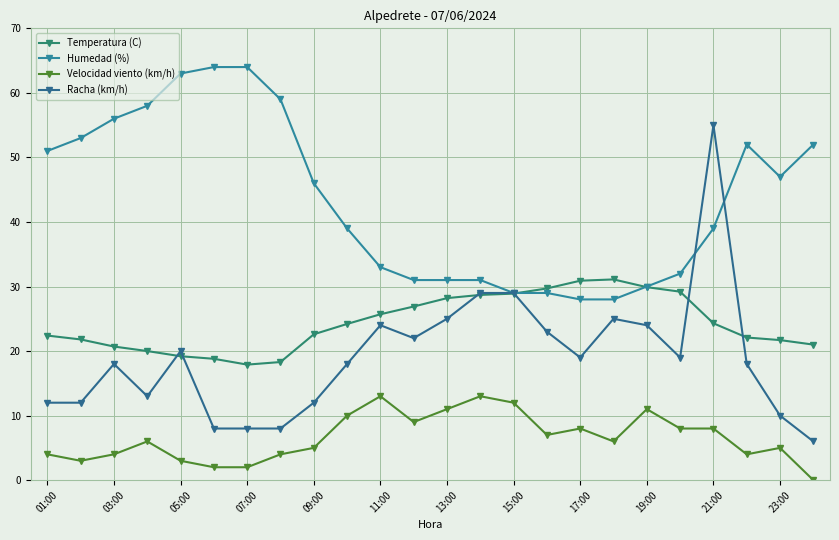

How many data points in Humedad (%) are less than 46?

12